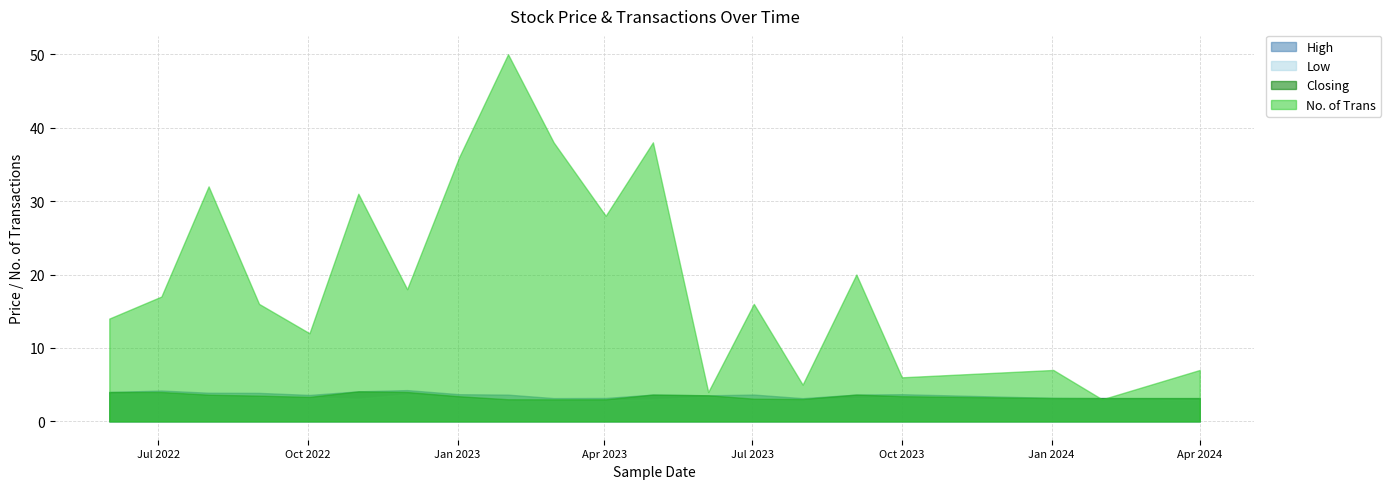

Which series has the largest range (max minus min)?

No. of Trans